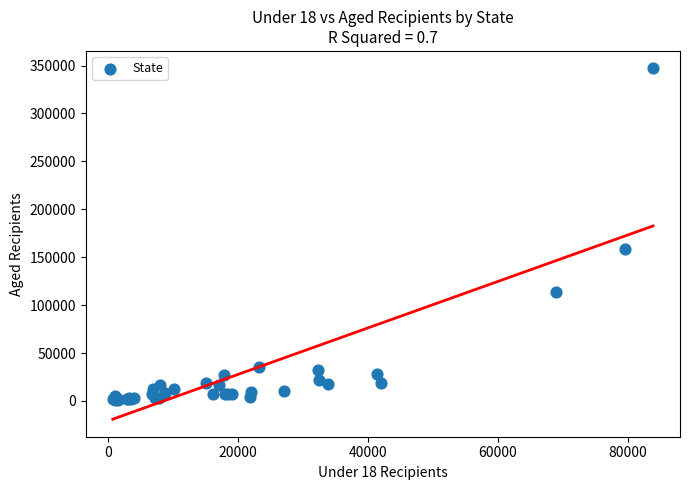

What Y value in the scatter plot is closest to 173758?

158775